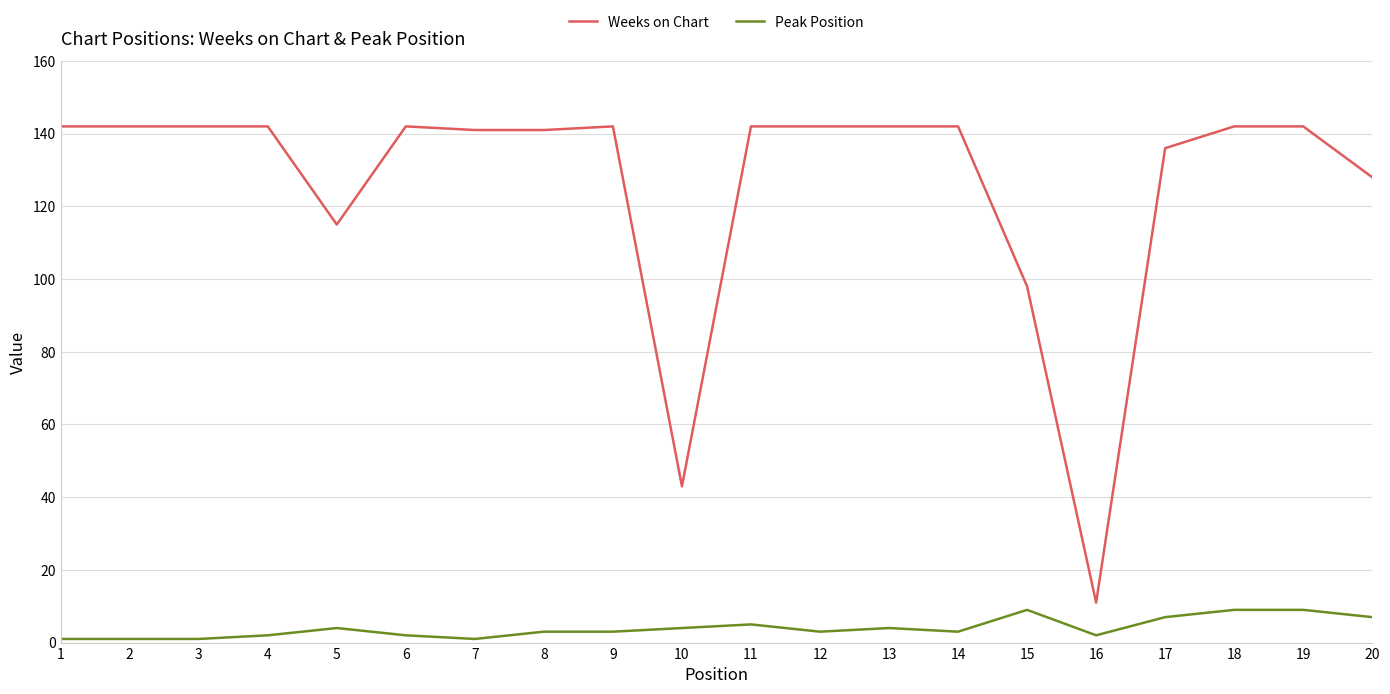

Reading left to right, transcribe all the data shown in this chart.

Weeks on Chart: 142	142	142	142	115	142	141	141	142	43	142	142	142	142	98	11	136	142	142	128
Peak Position: 1	1	1	2	4	2	1	3	3	4	5	3	4	3	9	2	7	9	9	7